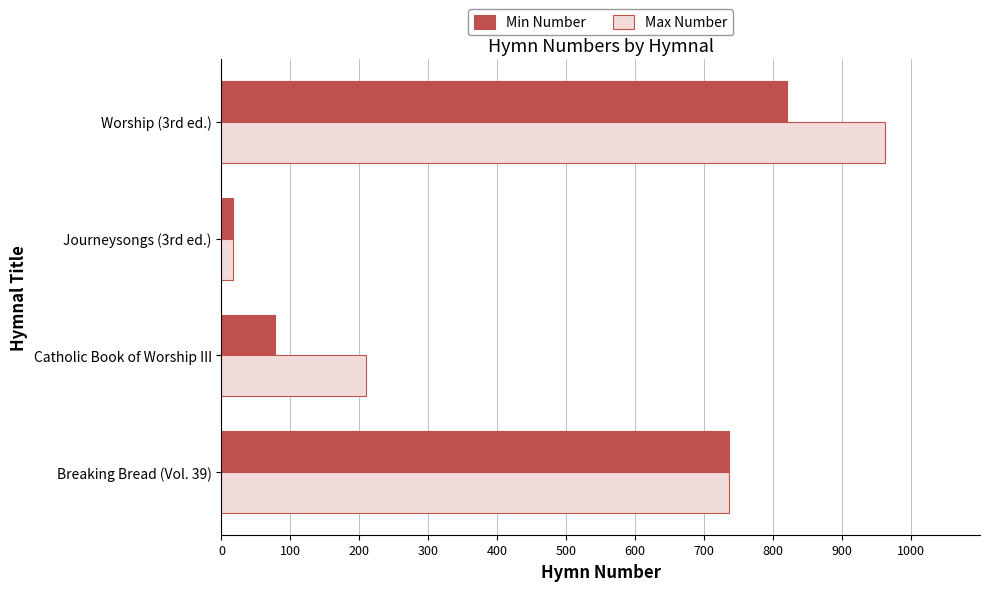

What is the difference between the maximum and second lowest values in the Max Number series?

753